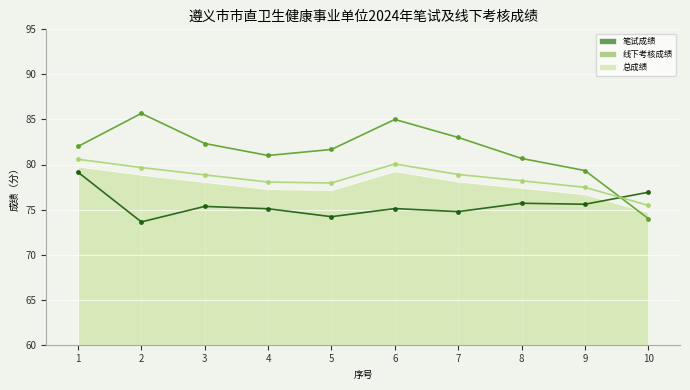

How many data points in 笔试成绩（线） are above 75?

7